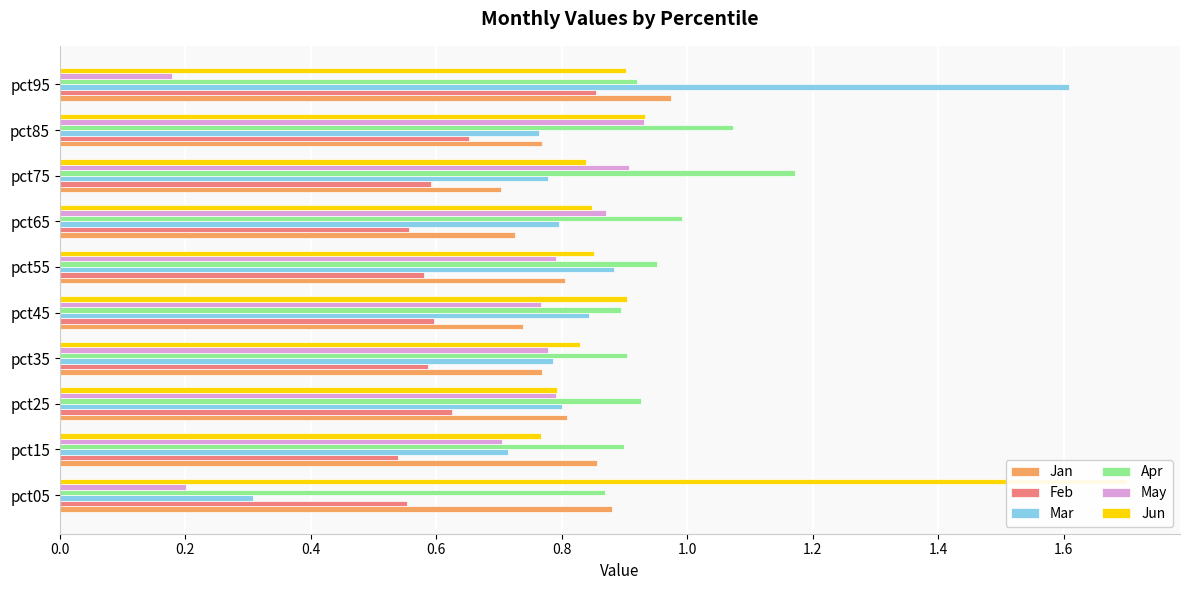

Does the chart contain stacked bars?

No